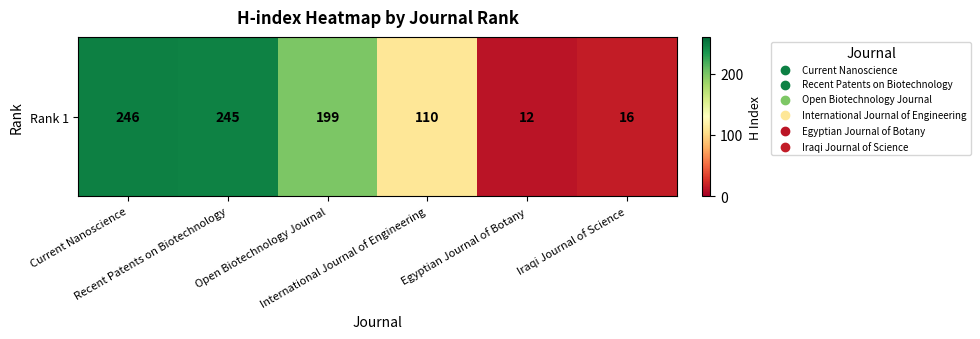

List the labels in order of value, smallest first.

Egyptian Journal of Botany, Iraqi Journal of Science, International Journal of Engineering, Open Biotechnology Journal, Recent Patents on Biotechnology, Current Nanoscience